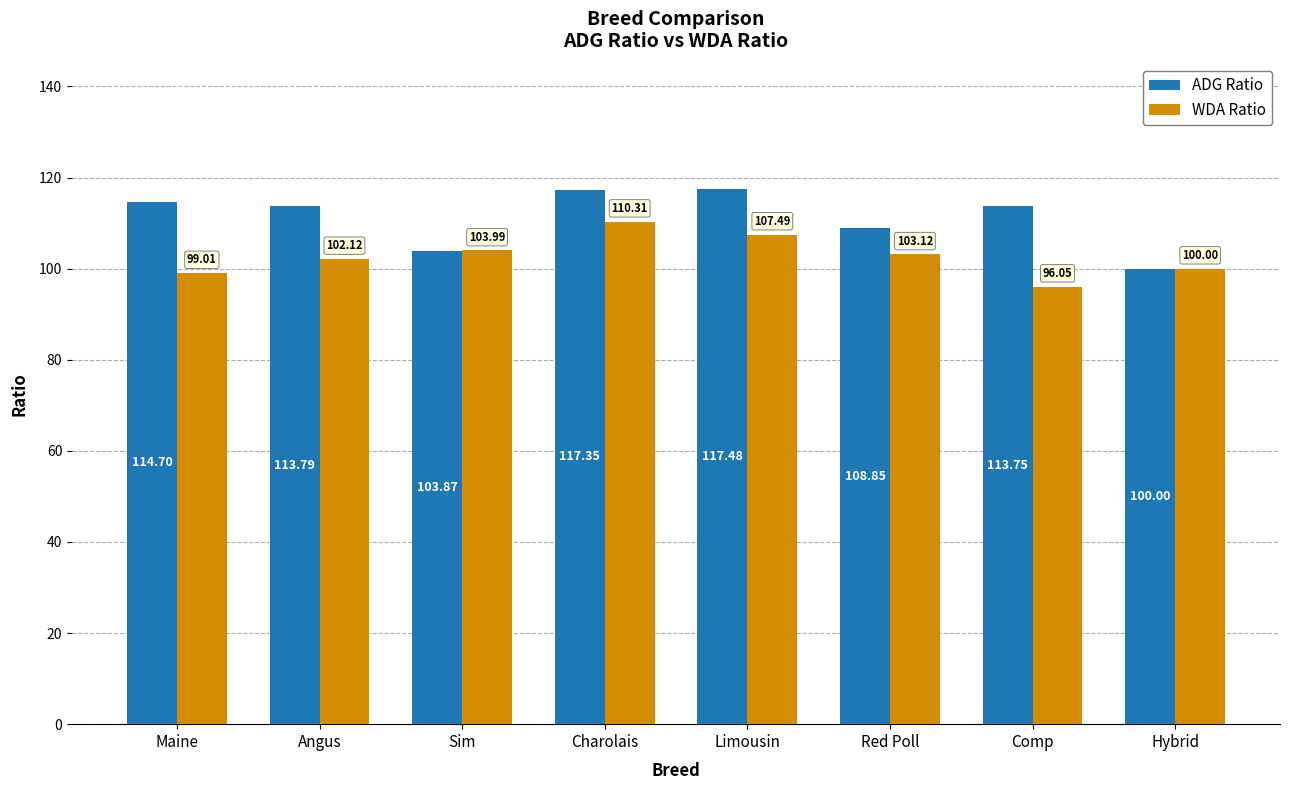

What is the difference between the ADG Ratio values at Red Poll and Angus?

4.9